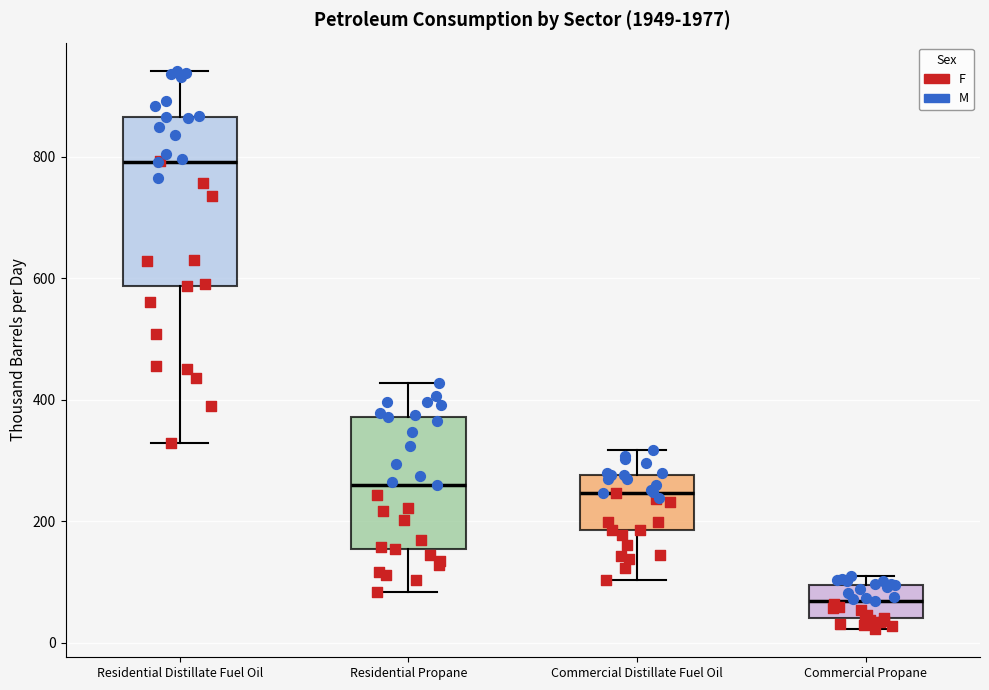

Comparing the boxes themselves (not the whiskers), which one is the tallest?

Residential Distillate Fuel Oil